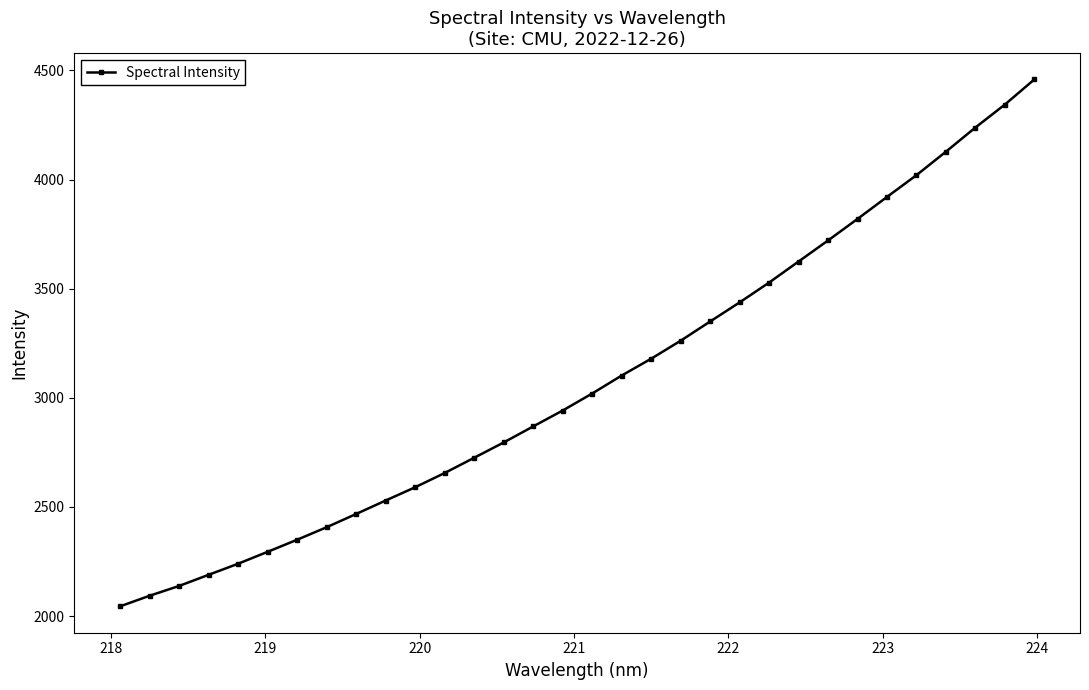

What is the value of the 19th point from the left?

3179.0